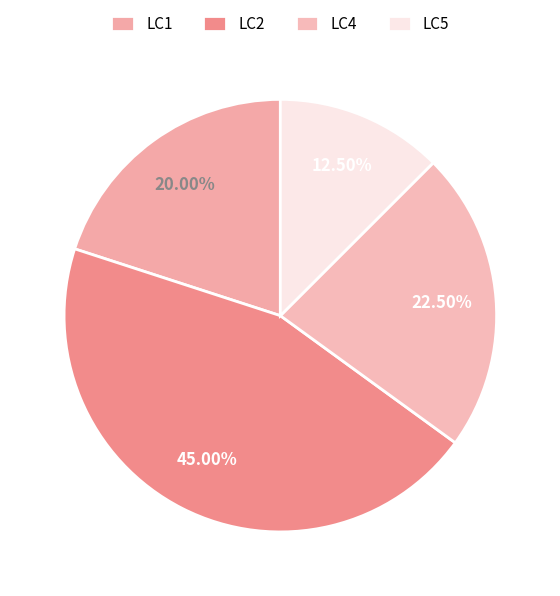

How many slices are in this pie chart?

4